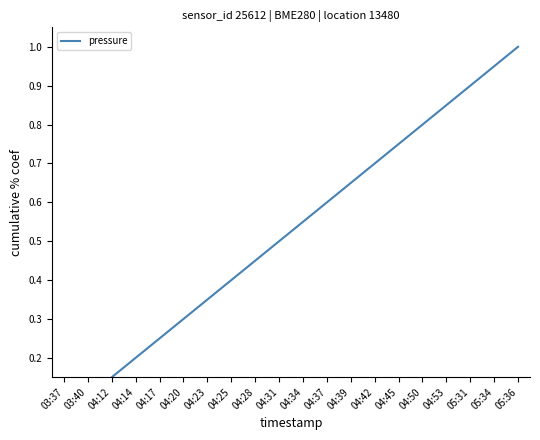

Which category has the highest value across all series?

05:36